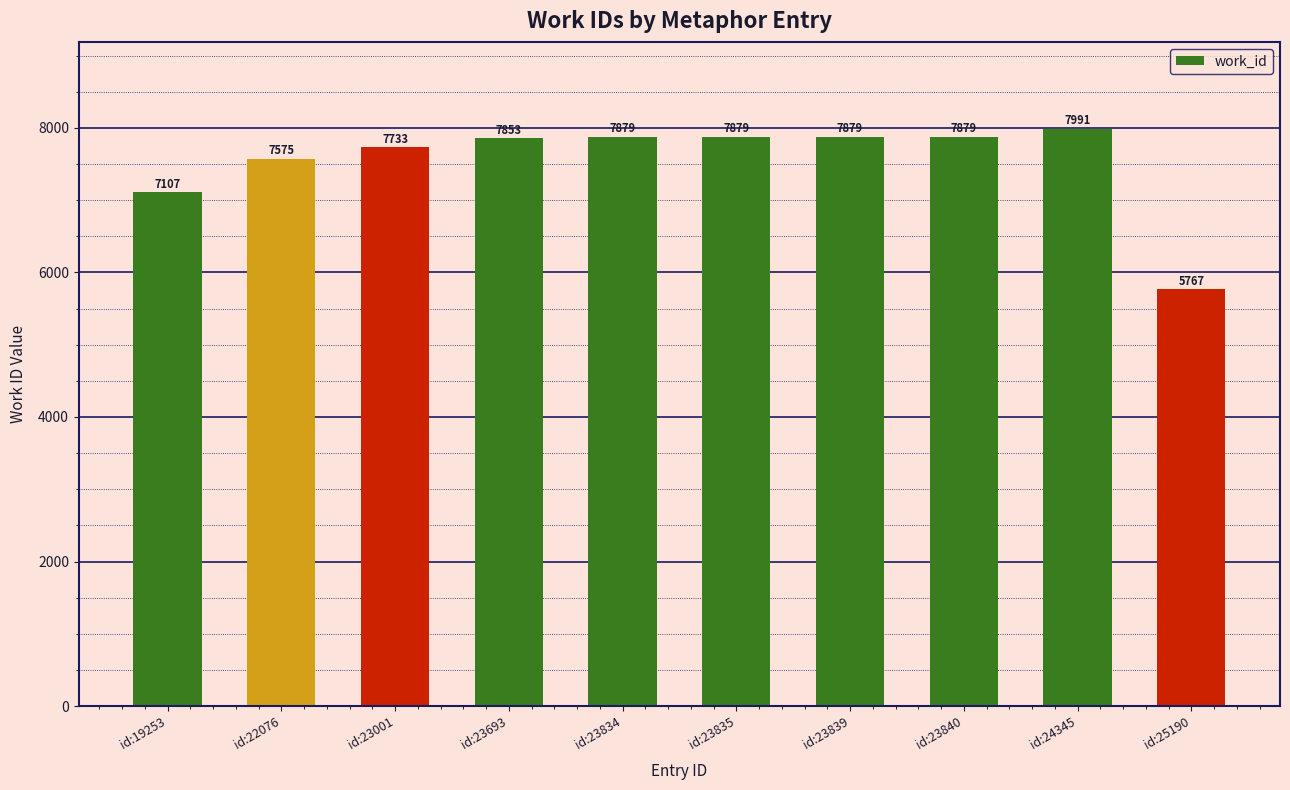

Does the chart contain stacked bars?

No